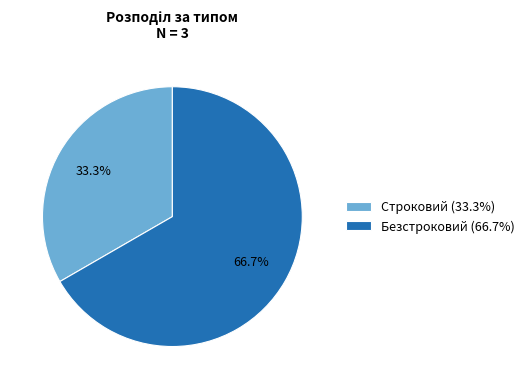

Rank the categories by value from highest to lowest.

Безстроковий, Строковий